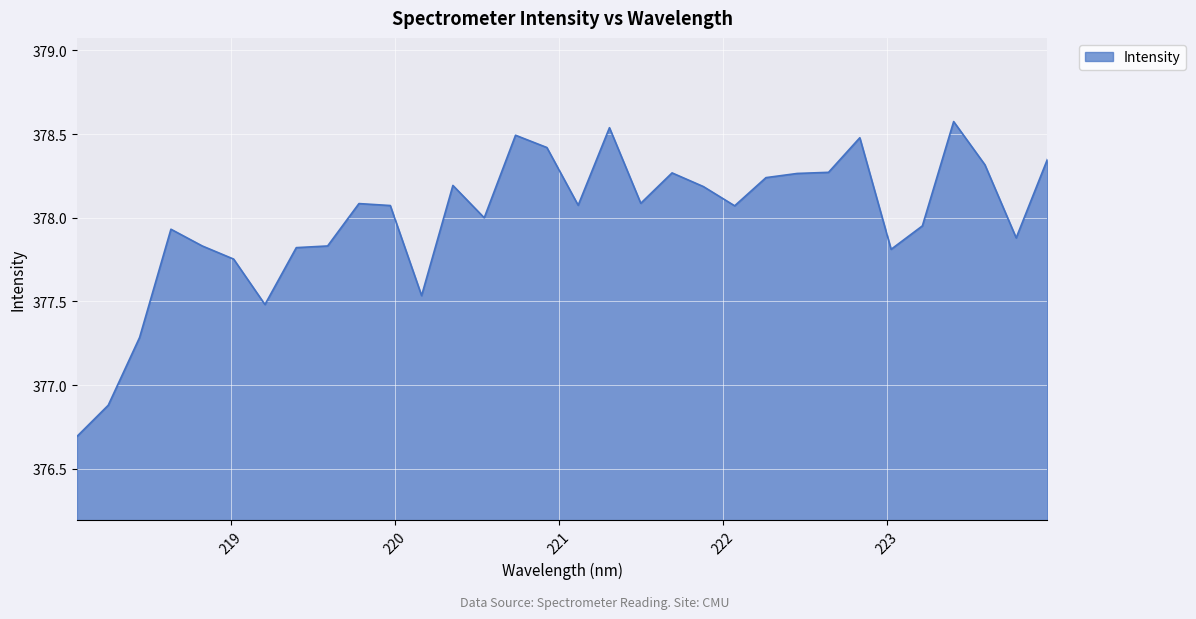

What is the minimum value shown in the chart?

376.7